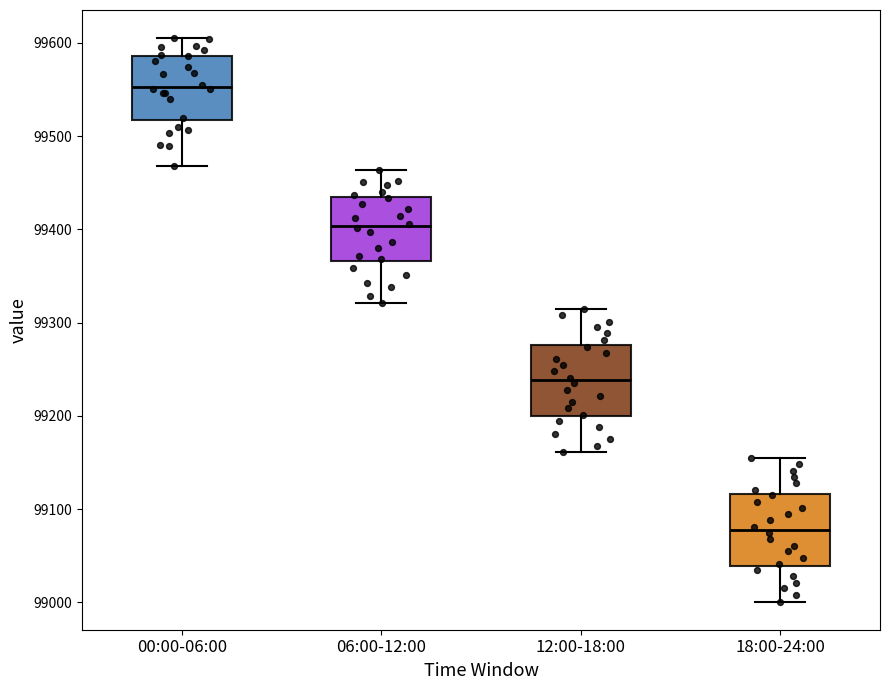

Which box has the highest median line?

00:00-06:00